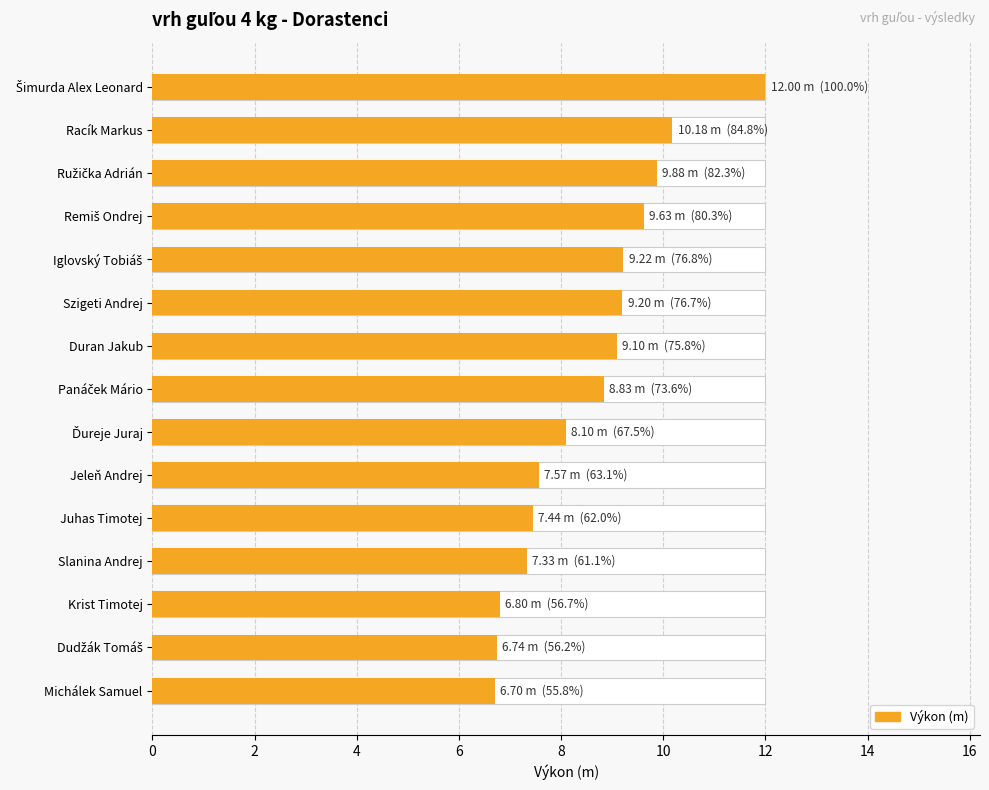

What is the greatest value displayed?

12.0